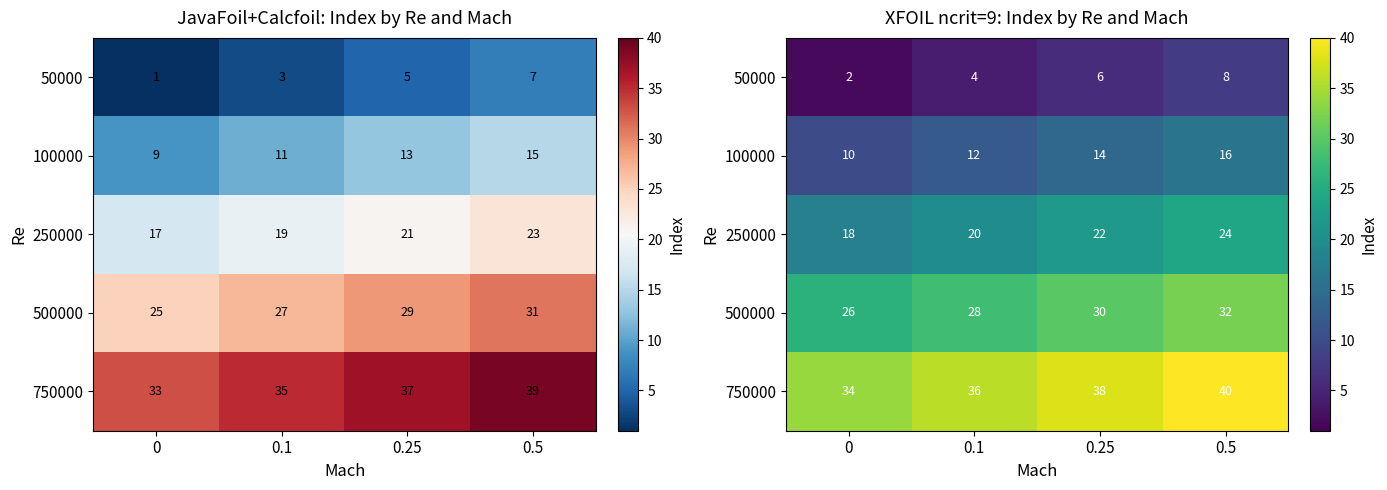

What is the total value across all series at 0.1?

100